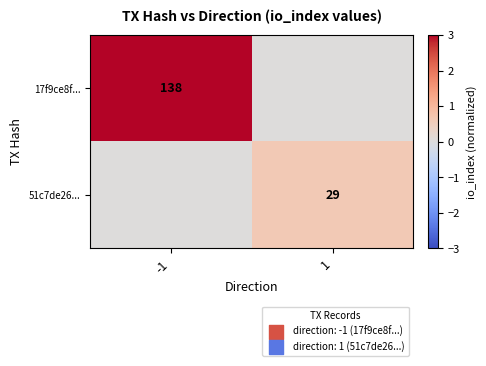

At how many categories does at least one series exceed 0?

2